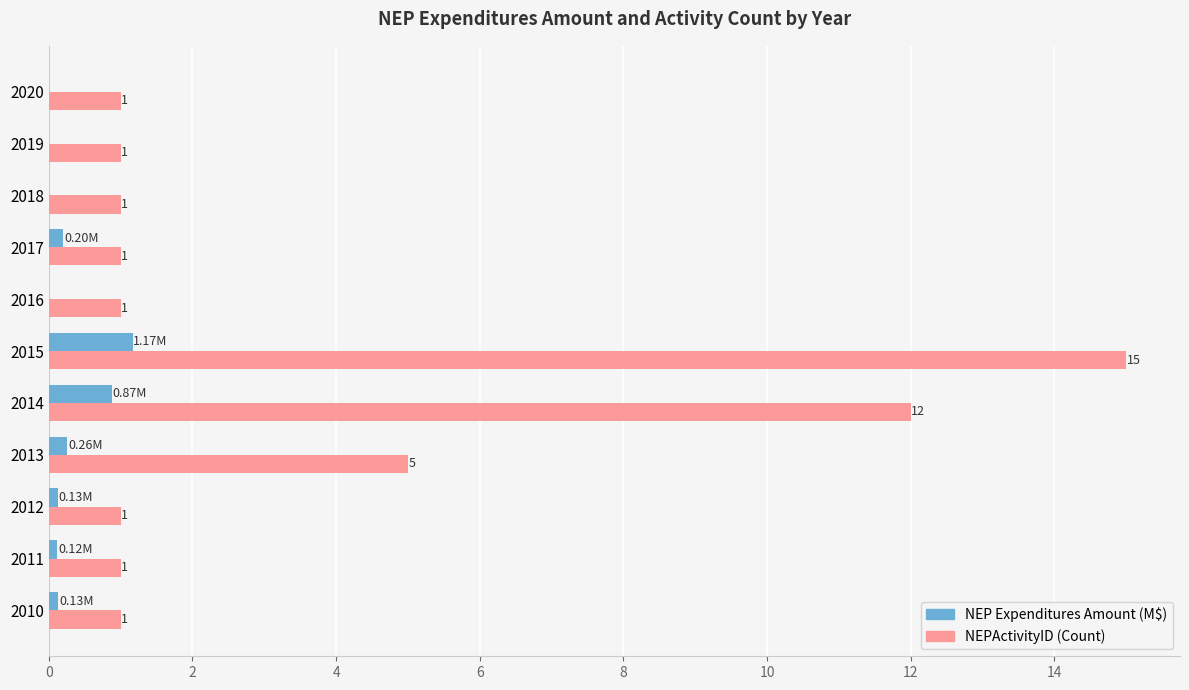

What are all the series names shown in the legend?

NEP Expenditures Amount (M$), NEPActivityID (Count)